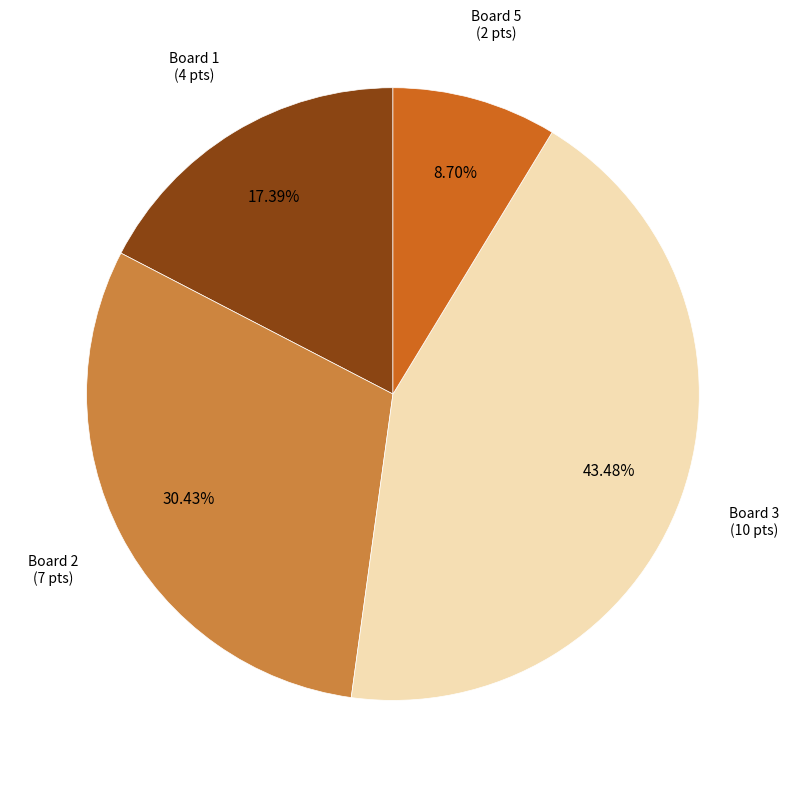

How many slices are in this pie chart?

4